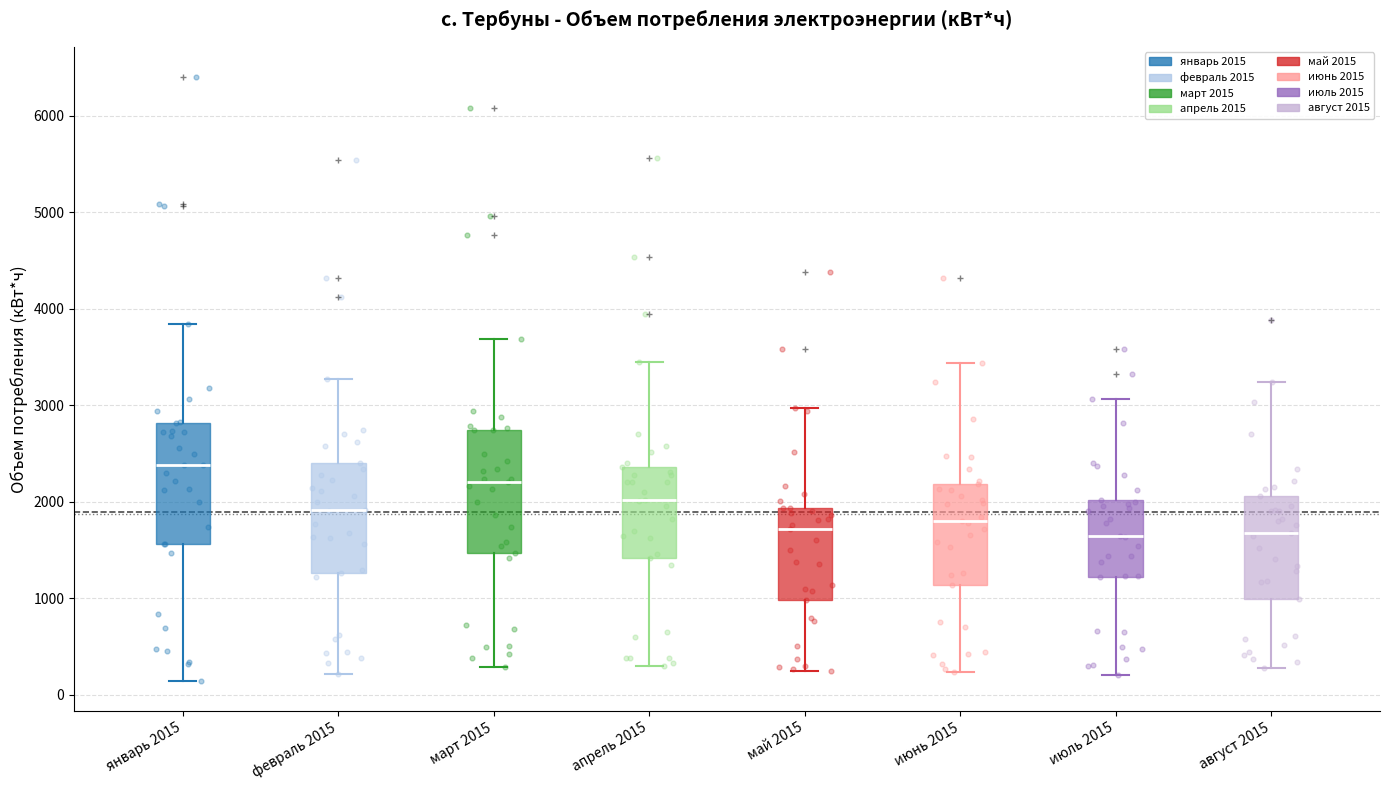

Where does the lower whisker of the box for апрель 2015 end on the y-axis? The values are not printed on the chart, so give them approximately, as read against the axis.

300